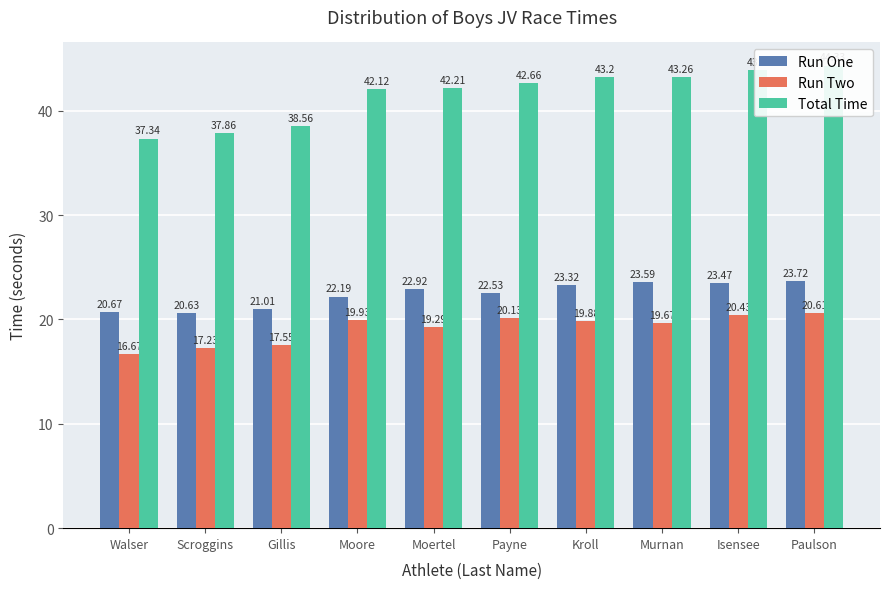

How many distinct data groups are displayed?

3